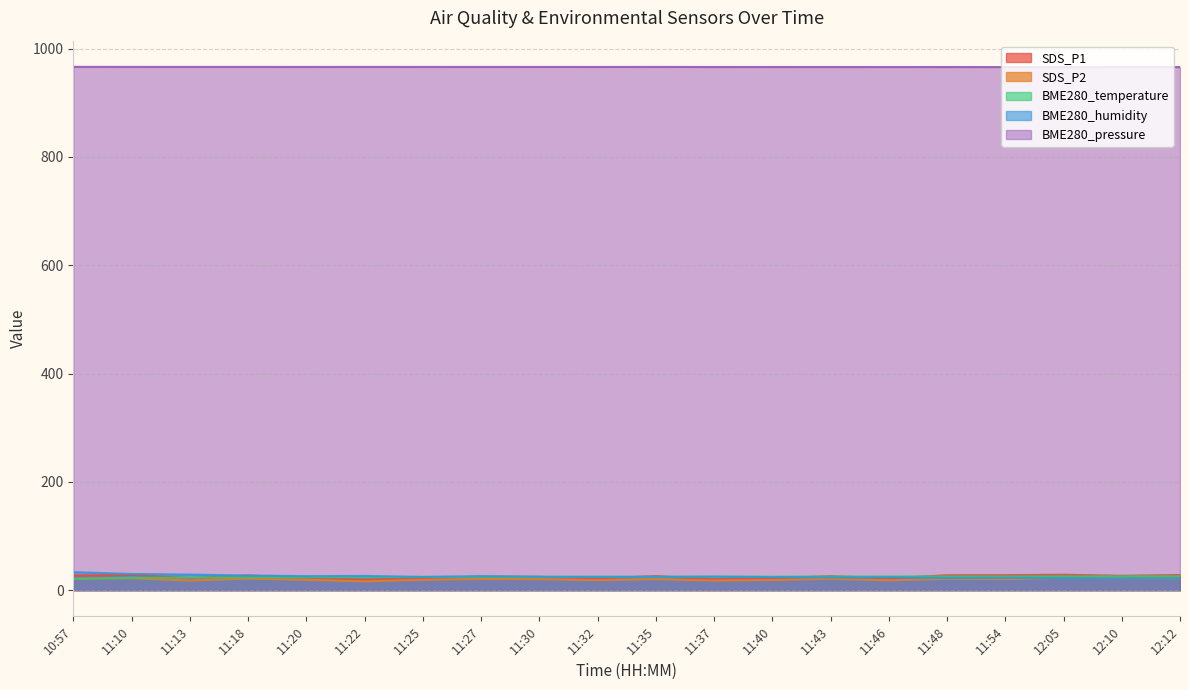

What is the minimum value shown in the chart?

16.3